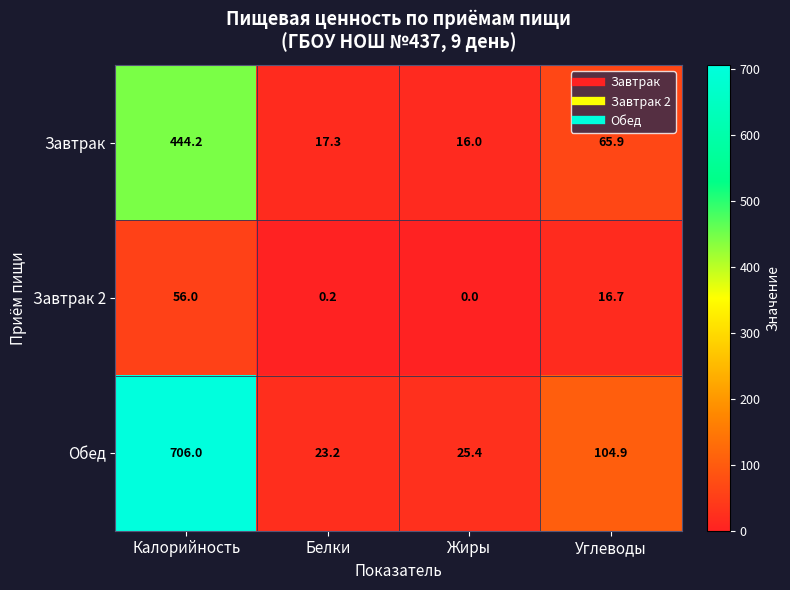

At which category does the chart reach its minimum across all series?

Жиры